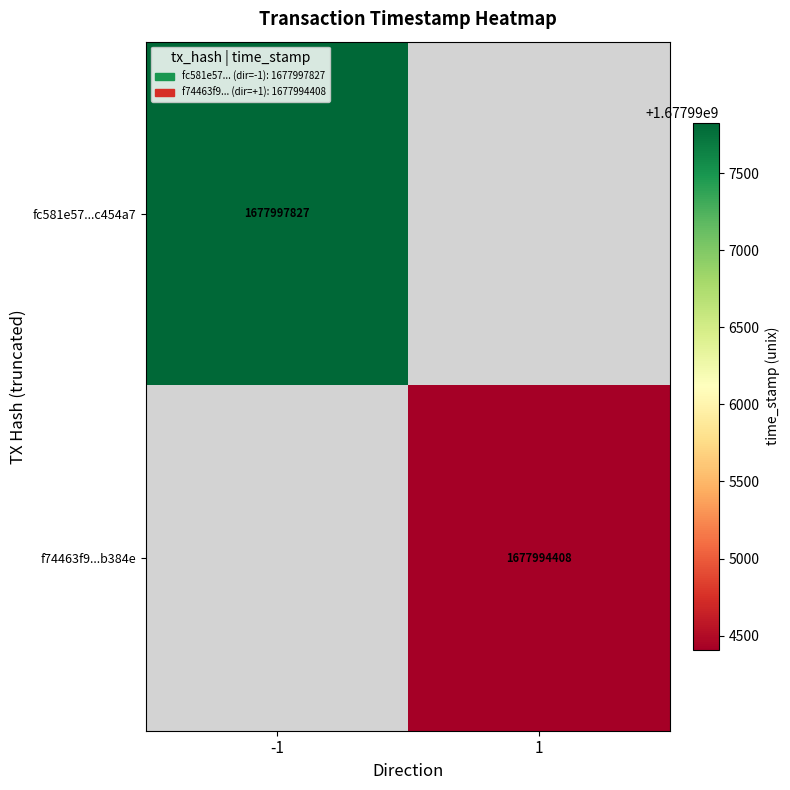

Count the number of data series in this chart.

2